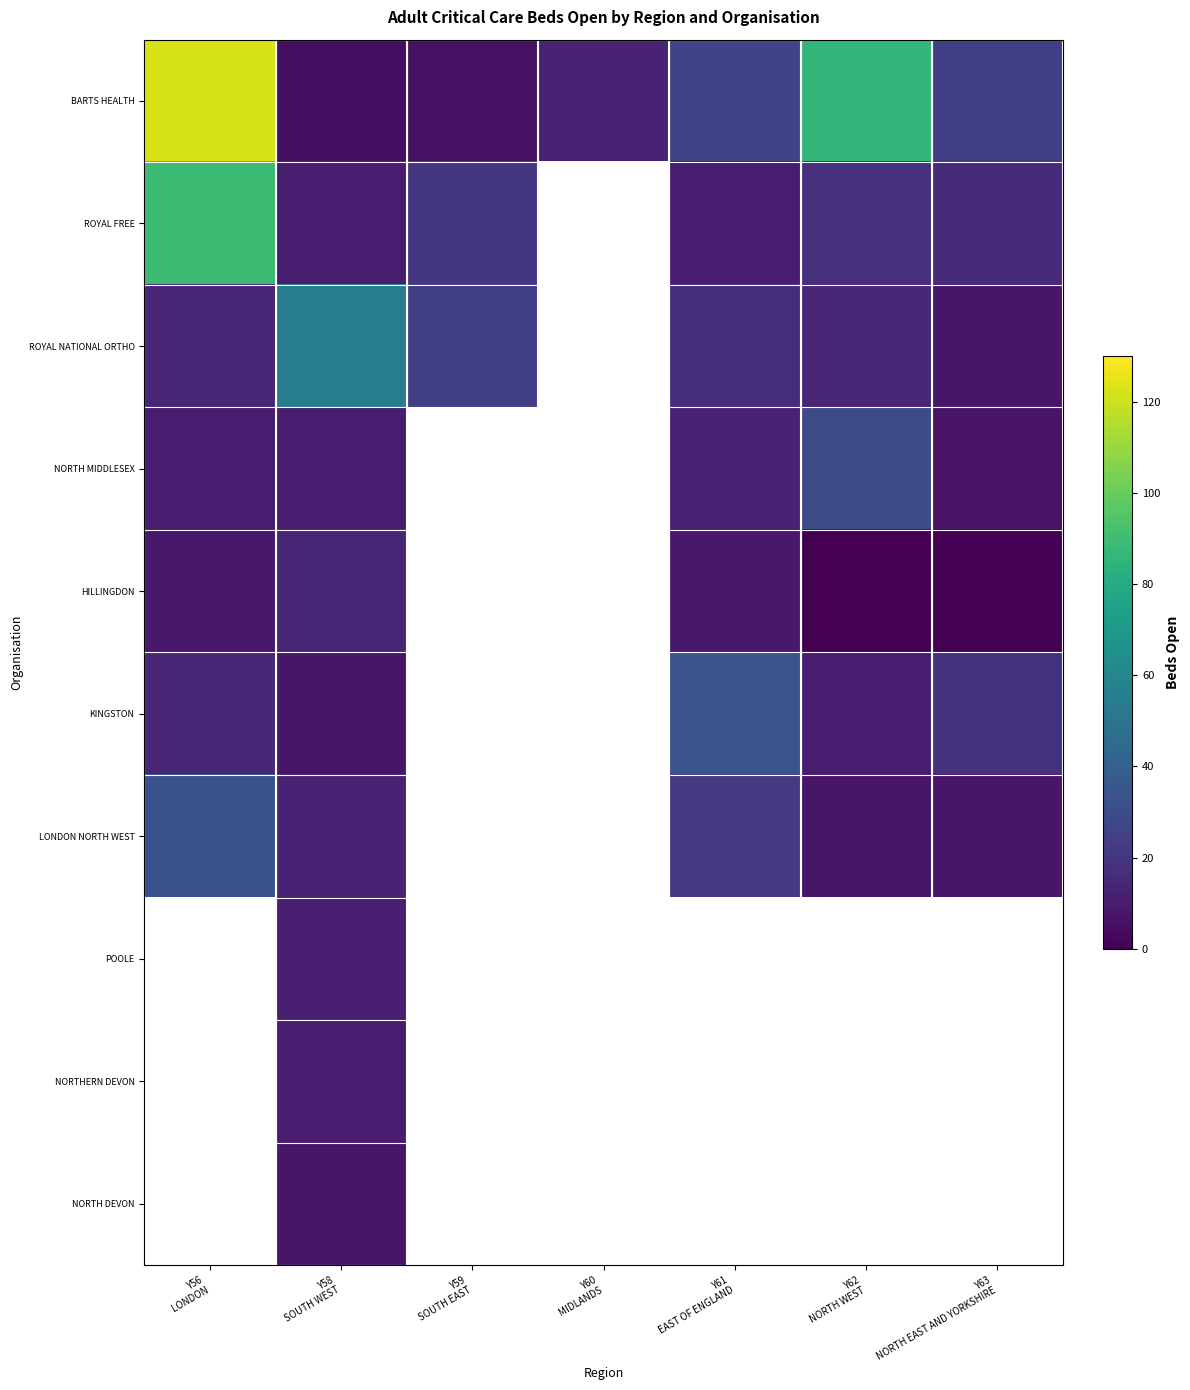

Which series has the widest spread of values?

BARTS HEALTH